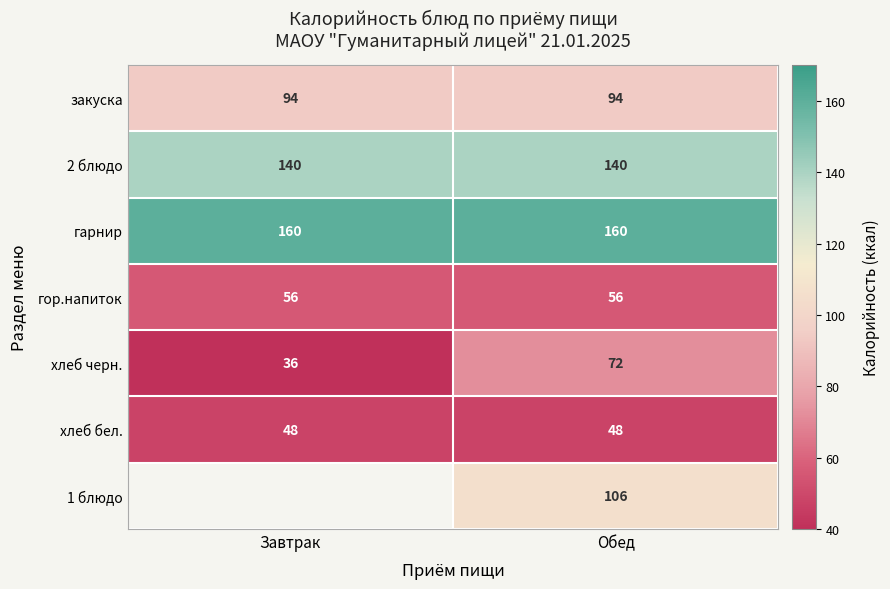

The гарнир series shows 64.4 at Завтрак. True or false?

False